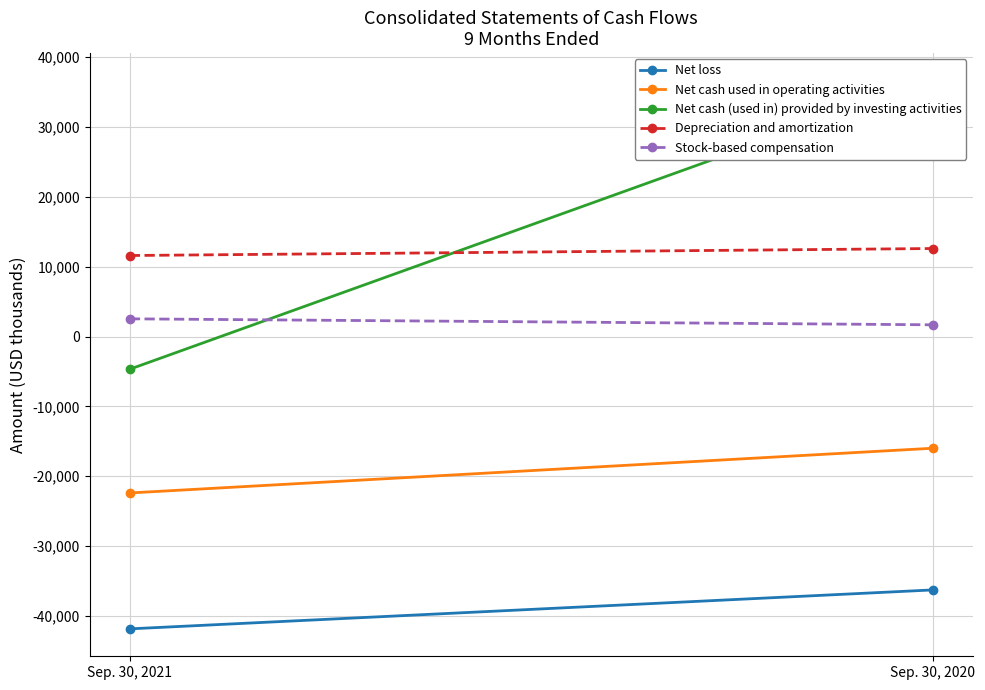

What is the difference between the maximum and minimum values in the Net loss series?

5572